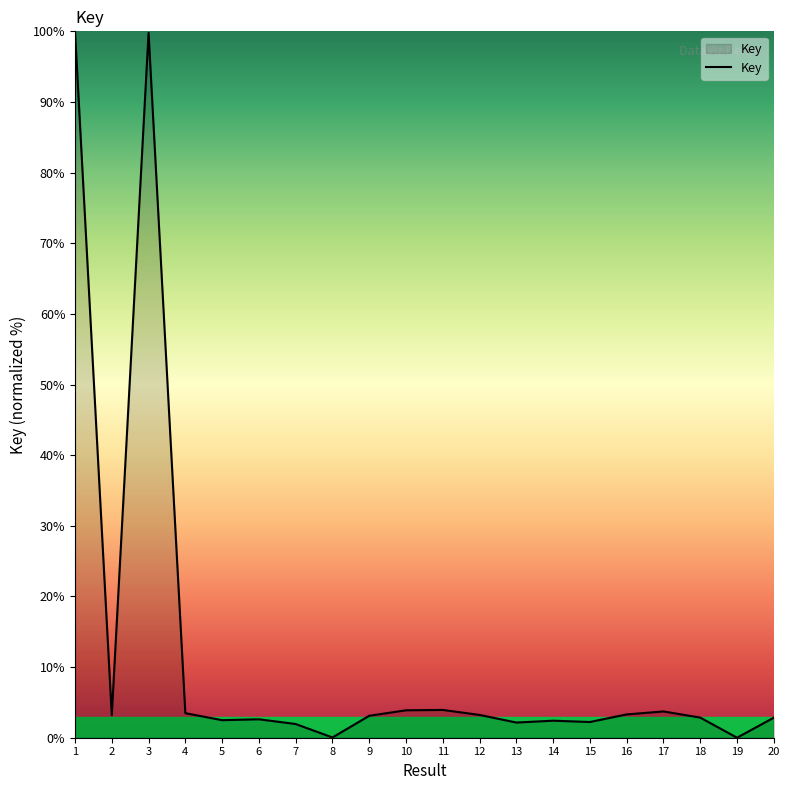

What is the ratio of the value at 2 to the value at 11?

0.8